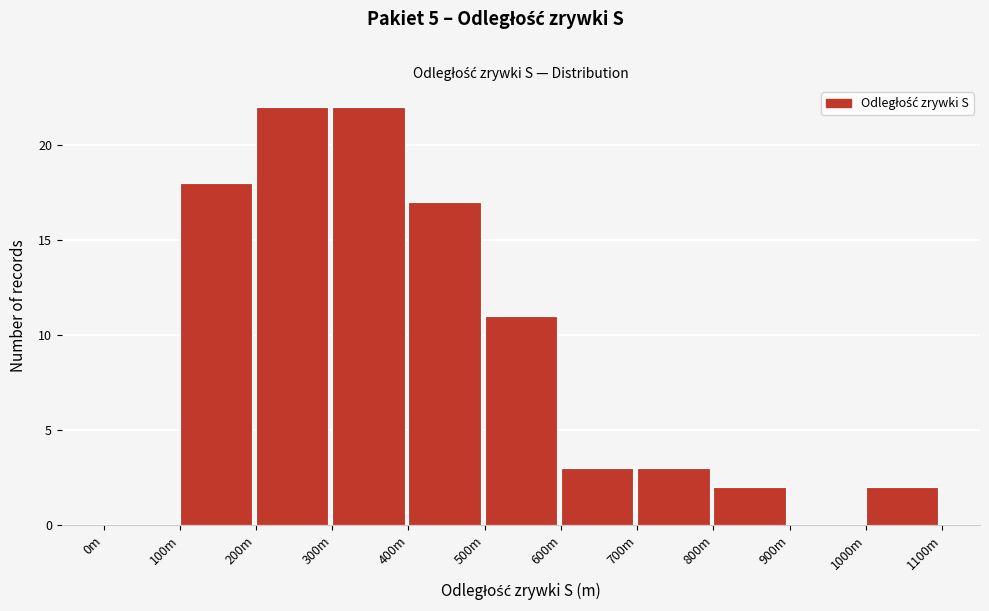

Reading left to right, extract all data points from this chart.

0m=0	100m=18	200m=22	300m=22	400m=17	500m=11	600m=3	700m=3	800m=2	900m=0	1000m=2